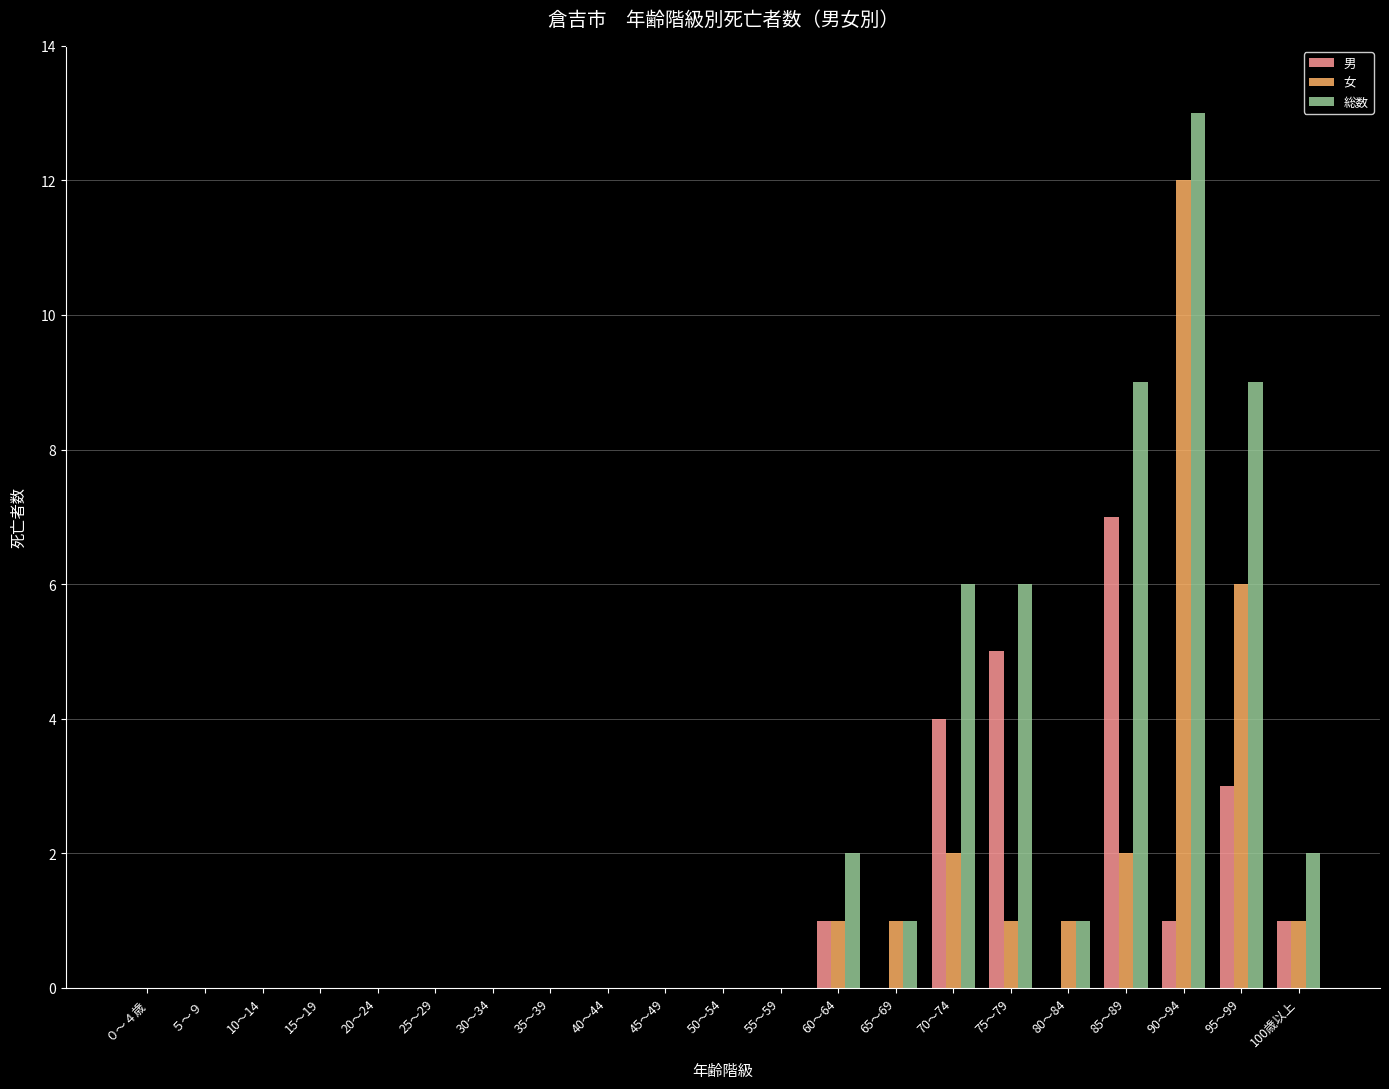

Reading left to right, transcribe all the data shown in this chart.

男: 0	0	0	0	0	0	0	0	0	0	0	0	1	0	4	5	0	7	1	3	1
女: 0	0	0	0	0	0	0	0	0	0	0	0	1	1	2	1	1	2	12	6	1
総数: 0	0	0	0	0	0	0	0	0	0	0	0	2	1	6	6	1	9	13	9	2